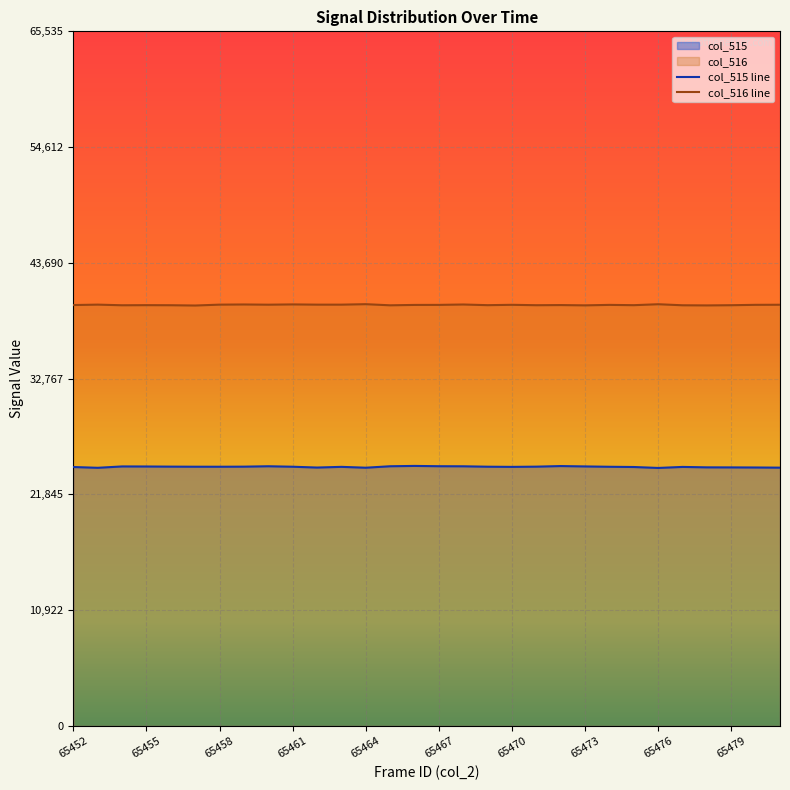

What is the spread (max minus min) of values at 65479?

15303